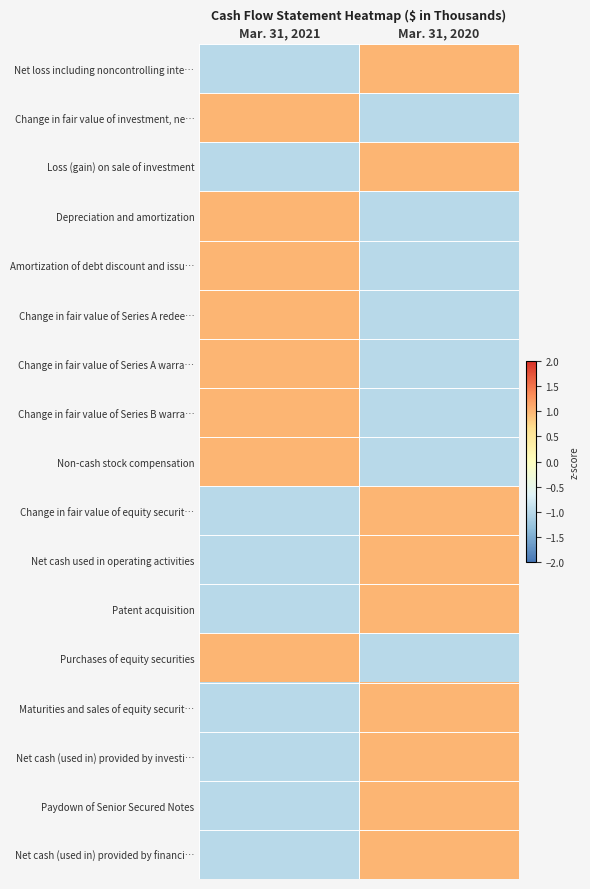

Between Mar. 31, 2021 and Mar. 31, 2020, which is larger?

Mar. 31, 2020